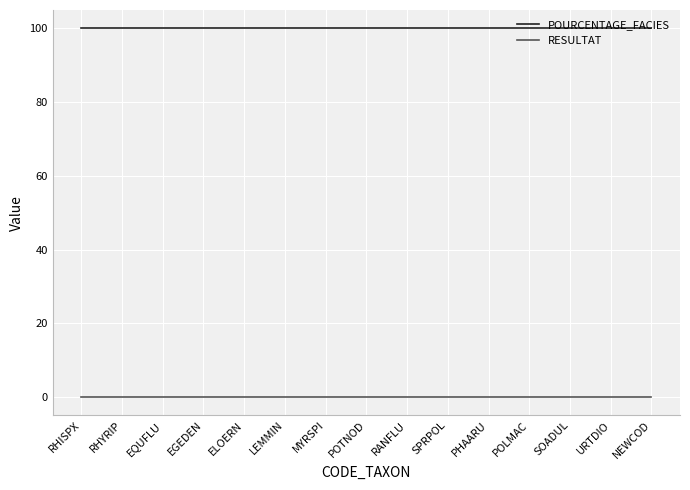

List the series in order of their peak value, highest first.

POURCENTAGE_FACIES, RESULTAT